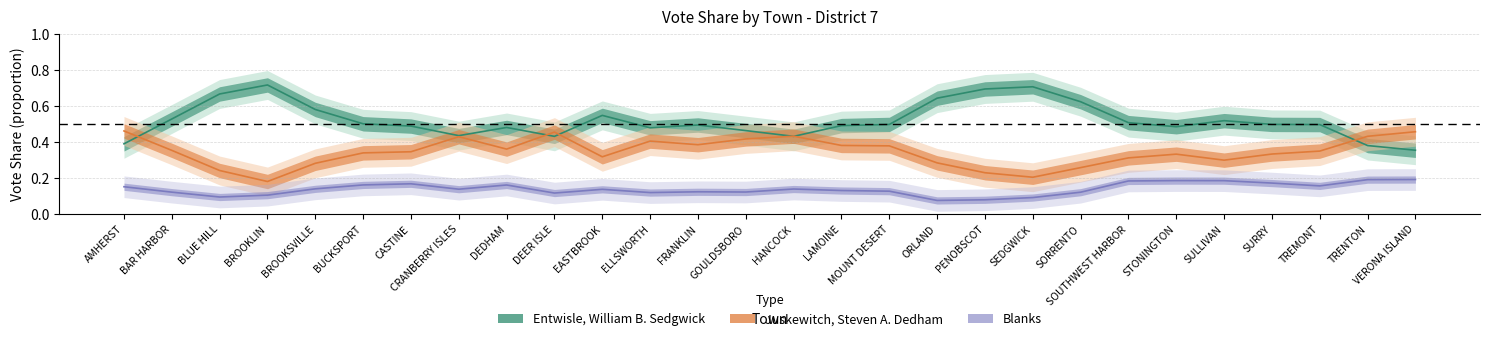

What are all the series names shown in the legend?

Entwisle, William B. Sedgwick, Juskewitch, Steven A. Dedham, Blanks